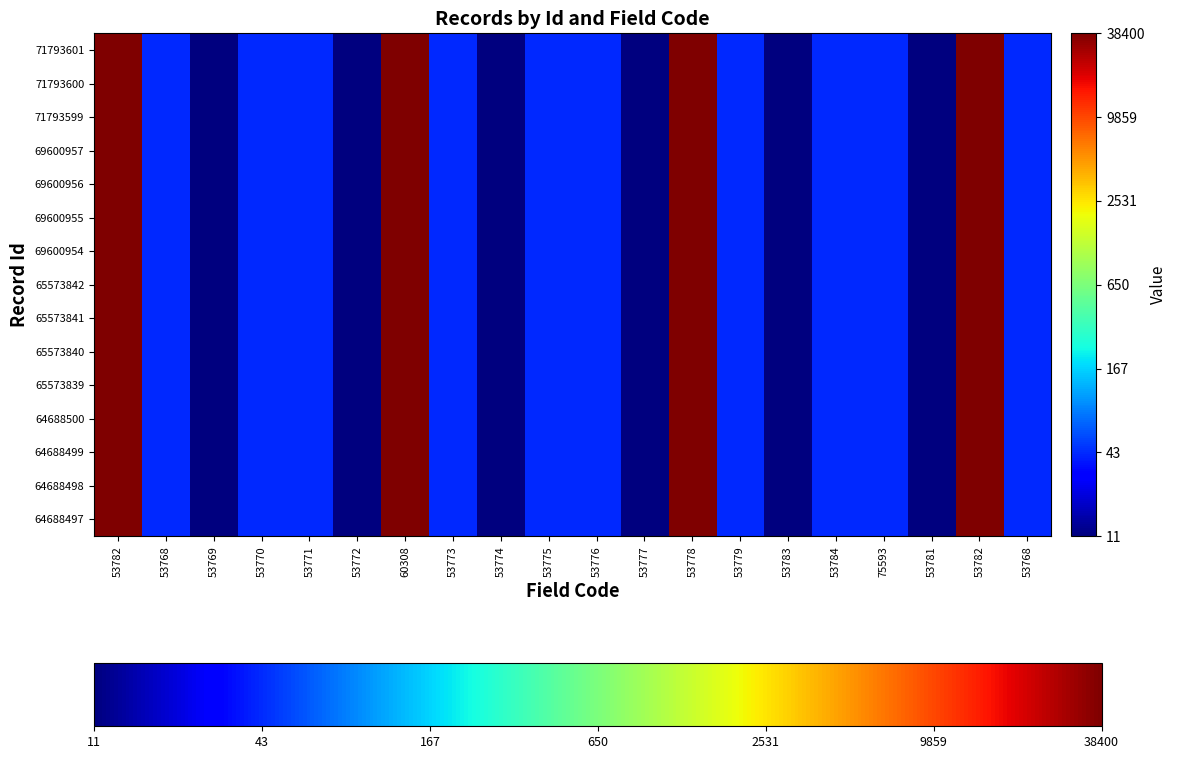

What is the greatest value displayed?

4.6